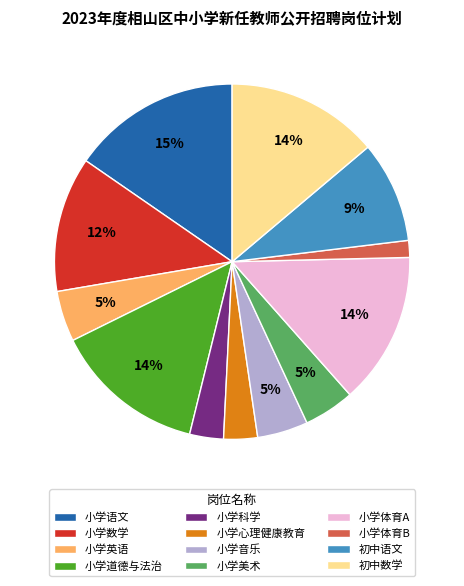

Which slice is the smallest?

小学体育B